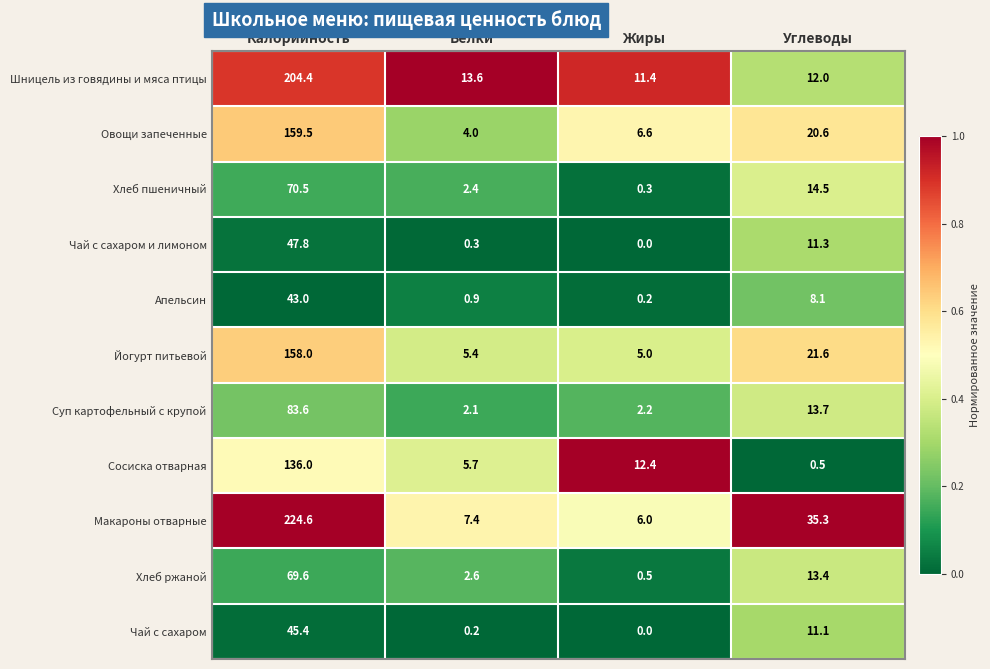

What is the greatest value displayed?

224.6